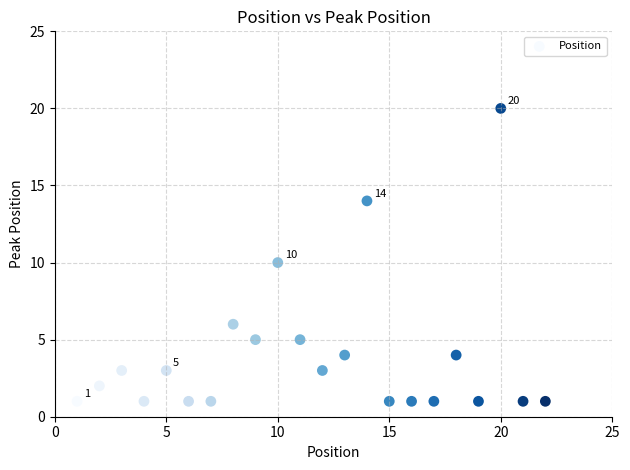

What is the range of Y values (max minus min)?

19